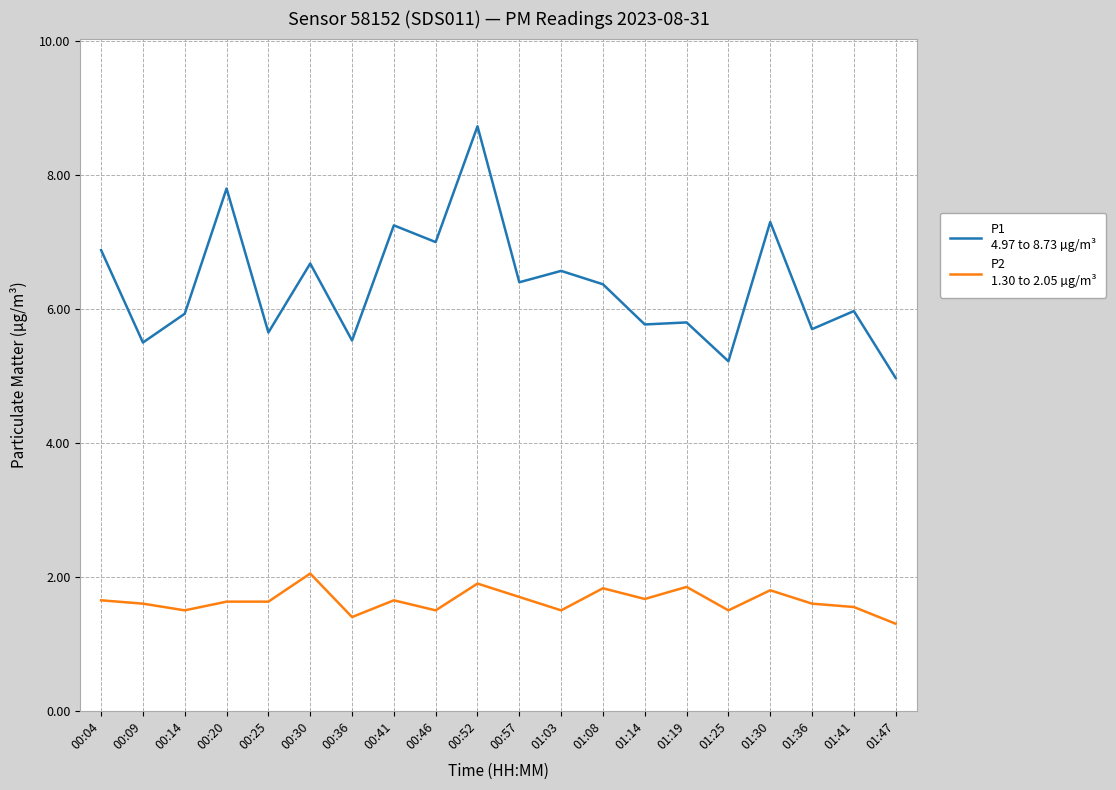

What is the total value across all series at 01:19?

7.7